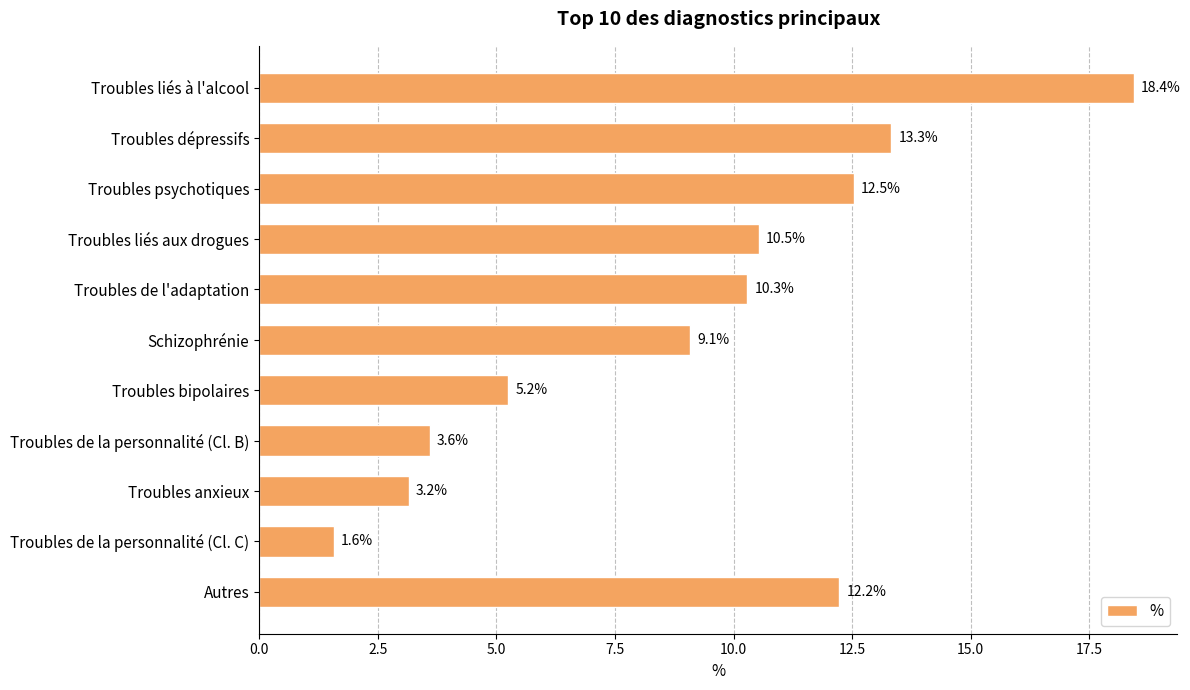

Reading top to bottom, what are all the values shown in this chart?

Troubles liés à l'alcool=18.4	Troubles dépressifs=13.3	Troubles psychotiques=12.5	Troubles liés aux drogues=10.5	Troubles de l'adaptation=10.3	Schizophrénie=9.1	Troubles bipolaires=5.2	Troubles de la personnalité (Cl. B)=3.6	Troubles anxieux=3.2	Troubles de la personnalité (Cl. C)=1.6	Autres=12.2